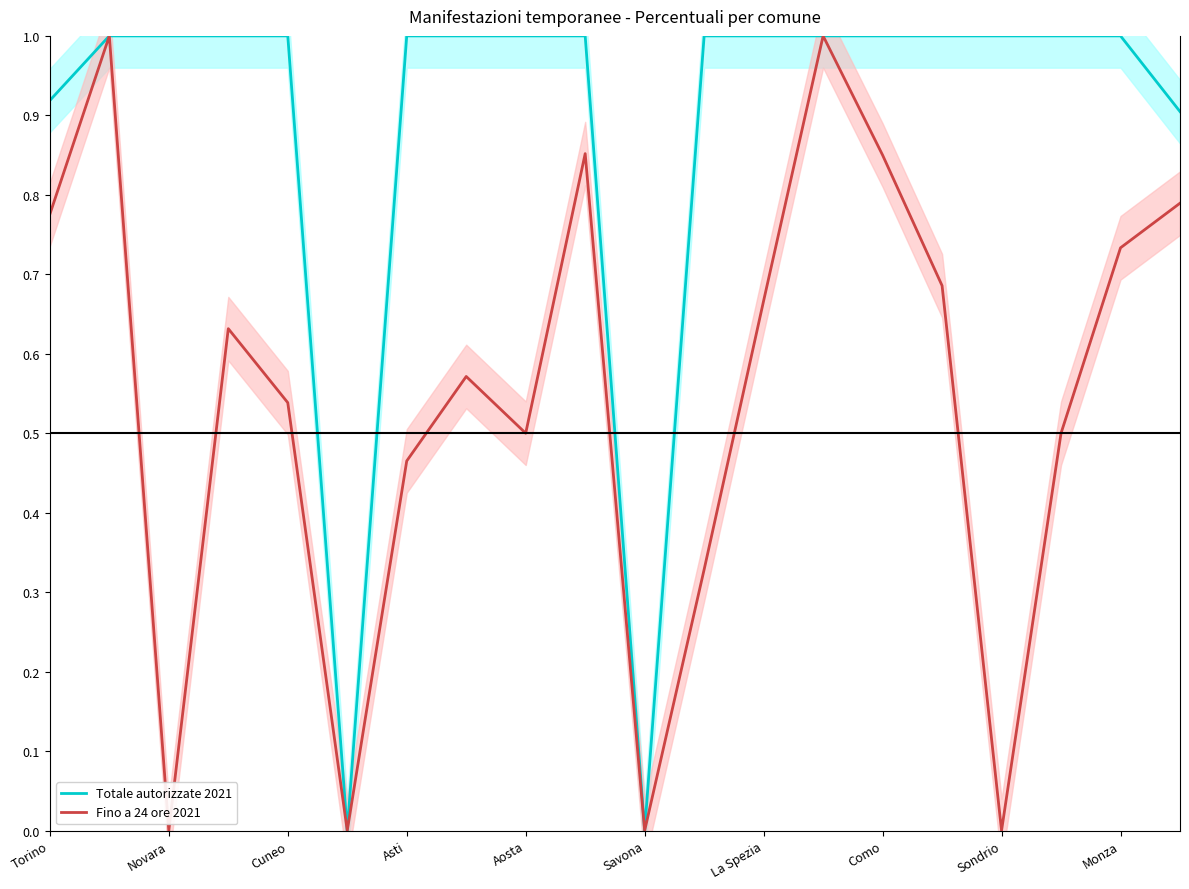

The Fino a 24 ore 2021 series shows 0.7 at 17. True or false?

False